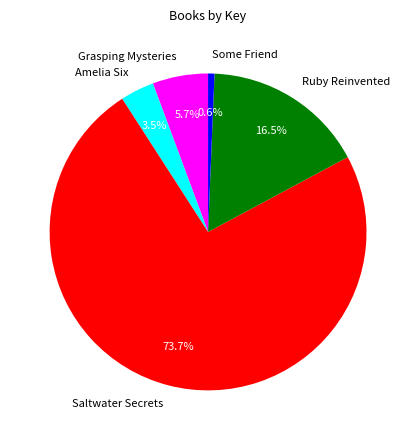

Which category has the biggest portion of the pie?

Saltwater Secrets